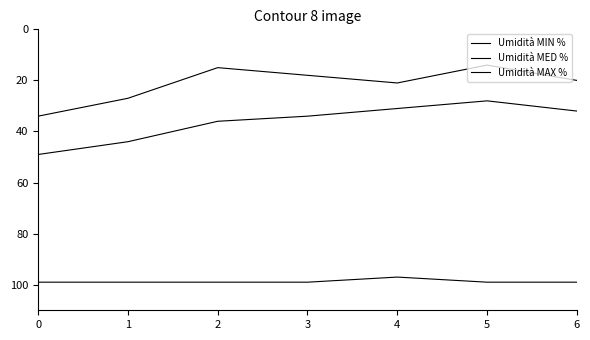

What is the difference between the second highest and second lowest values in the Umidità MIN % series?

12